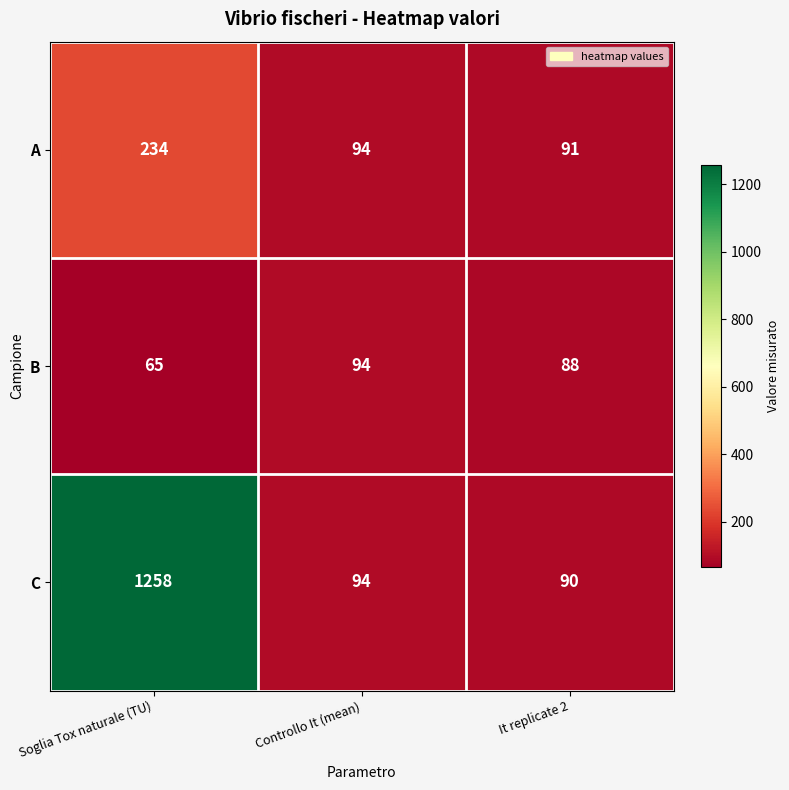

What is the approximate value of A at It replicate 2, to the nearest 10?

90